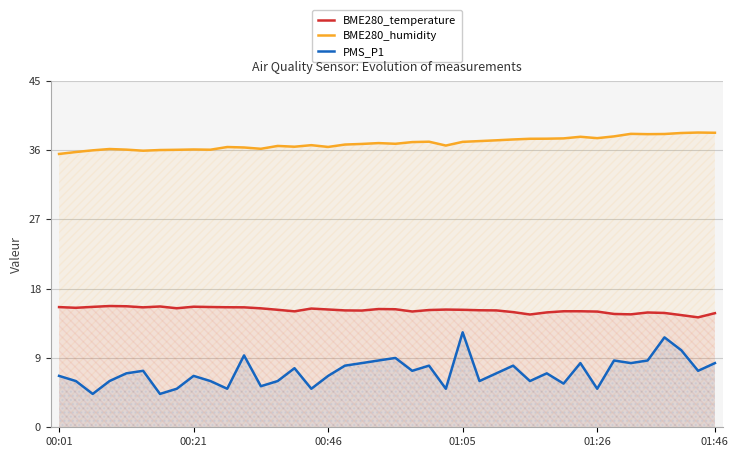

At how many categories does at least one series exceed 24?

40